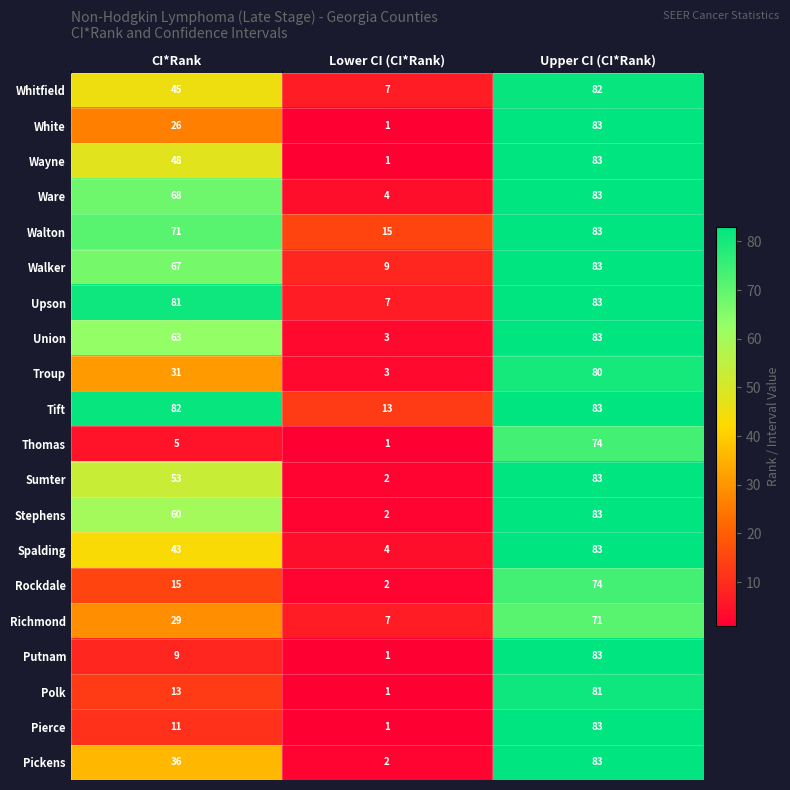

What is the spread (max minus min) of values at Upper CI (CI*Rank)?

12